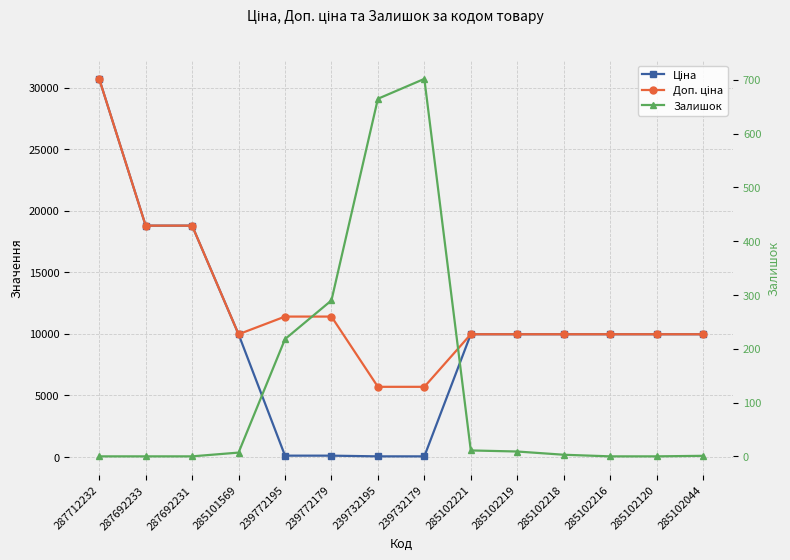

Where does the Залишок series first go above 7?

239772195